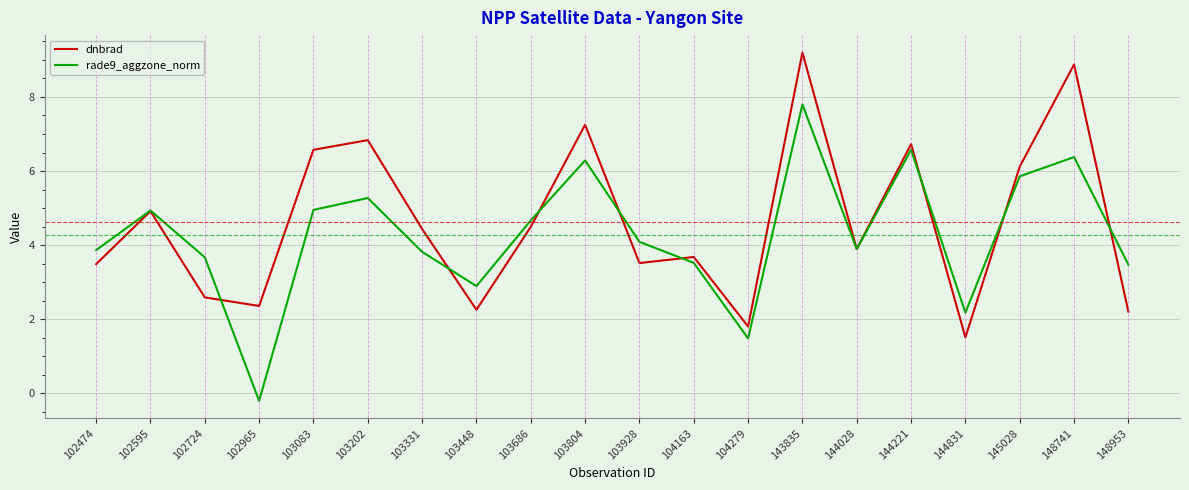

How many lines are shown in the chart?

2